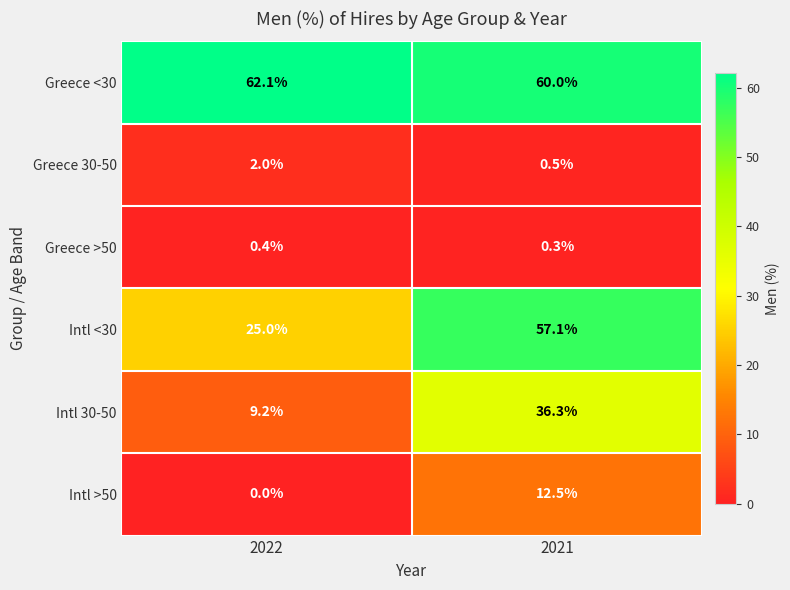

Which label corresponds to the largest value in the chart?

2022